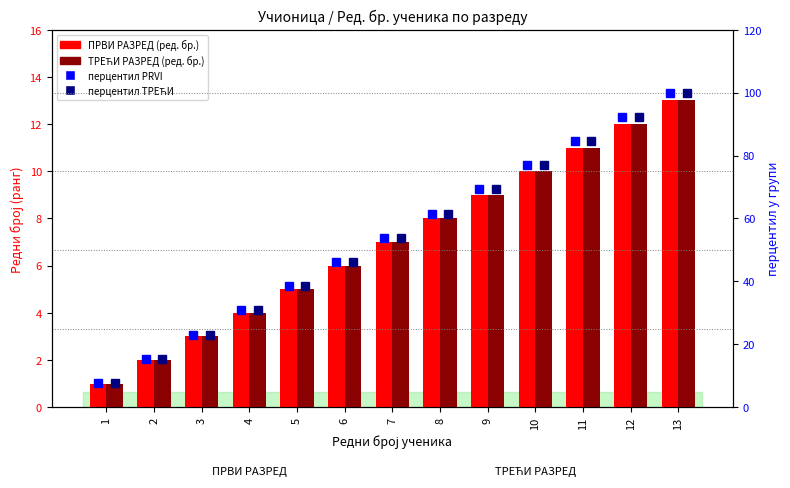

Read the ТРЕЋИ РАЗРЕД value at 4.

4.0